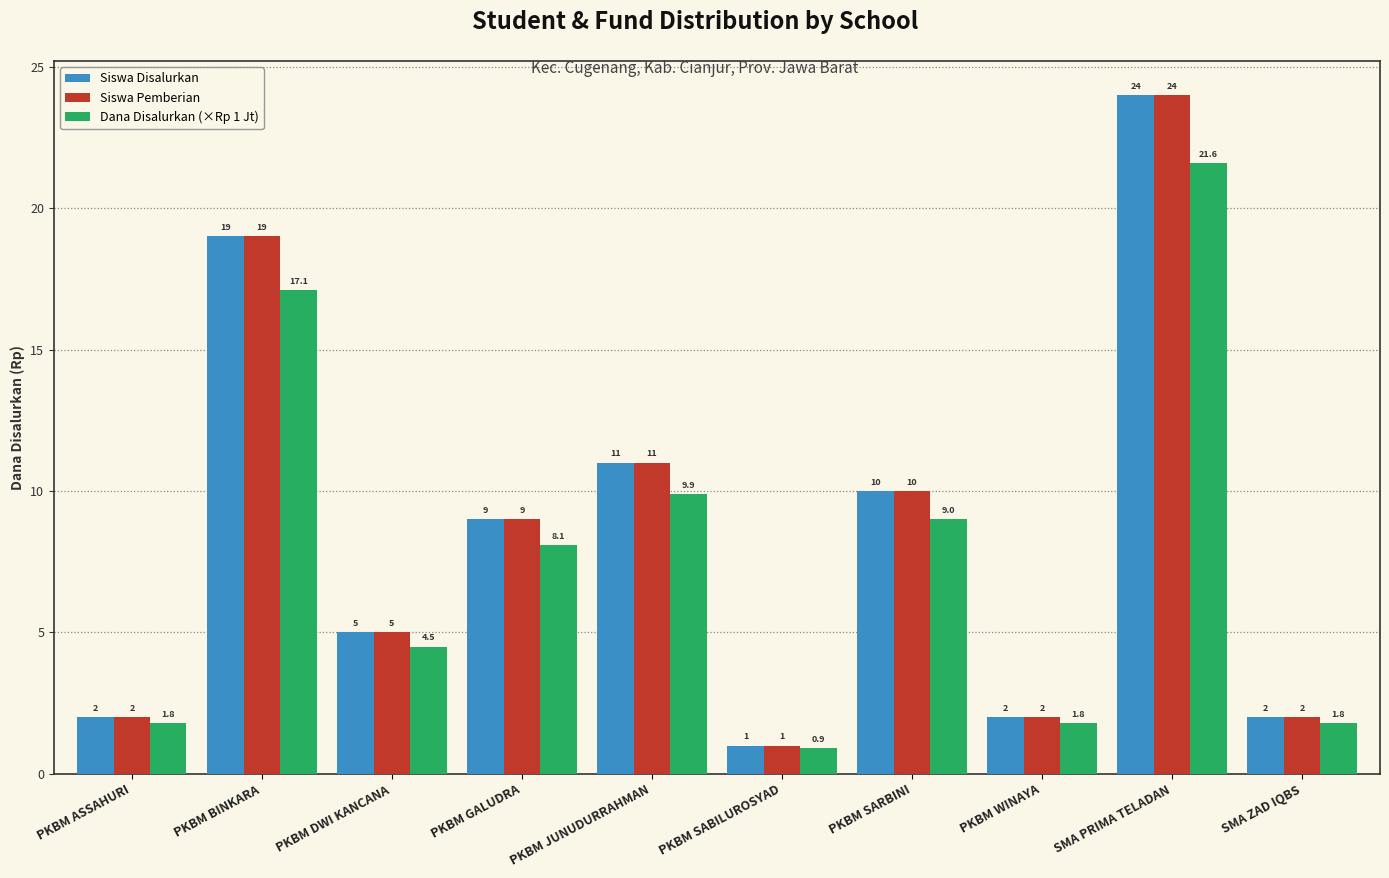

Are the bars grouped side by side (vs. stacked)?

Yes